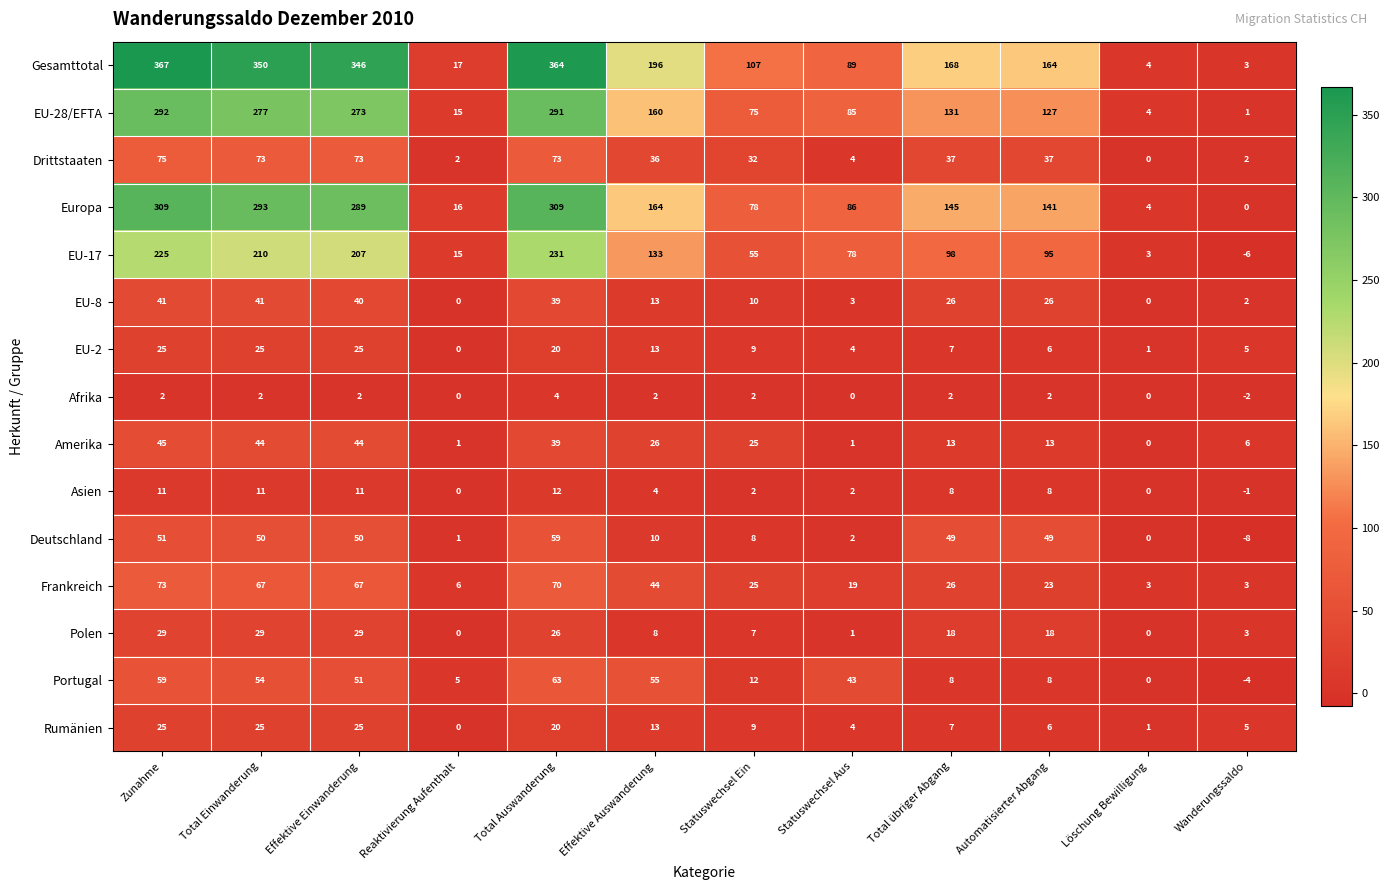

Which series changed the most between Total übriger Abgang and Wanderungssaldo?

Gesamttotal